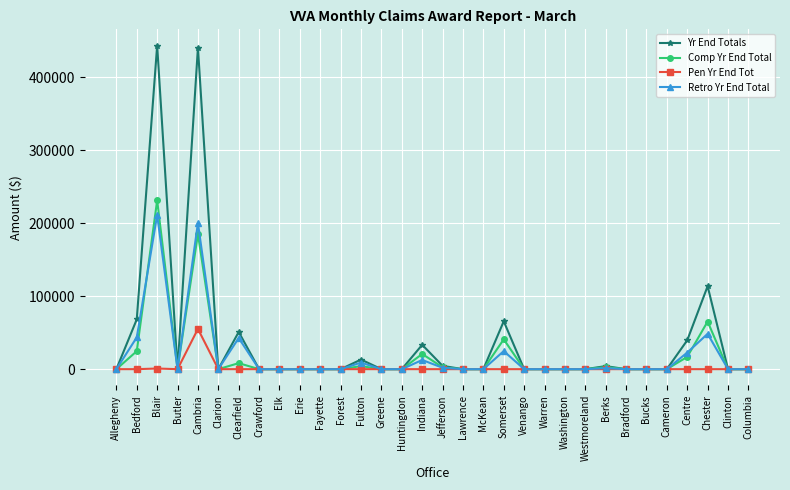

What are all the series names shown in the legend?

Yr End Totals, Comp Yr End Total, Pen Yr End Tot, Retro Yr End Total